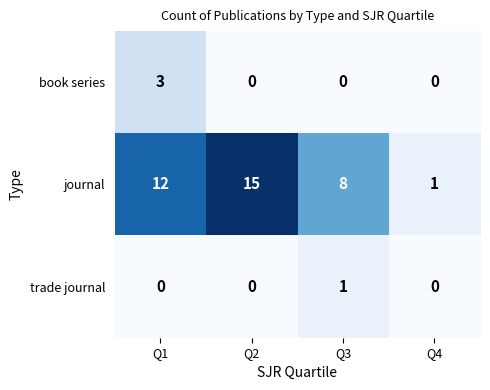

True or false: journal has a value of 1 at Q4.

True